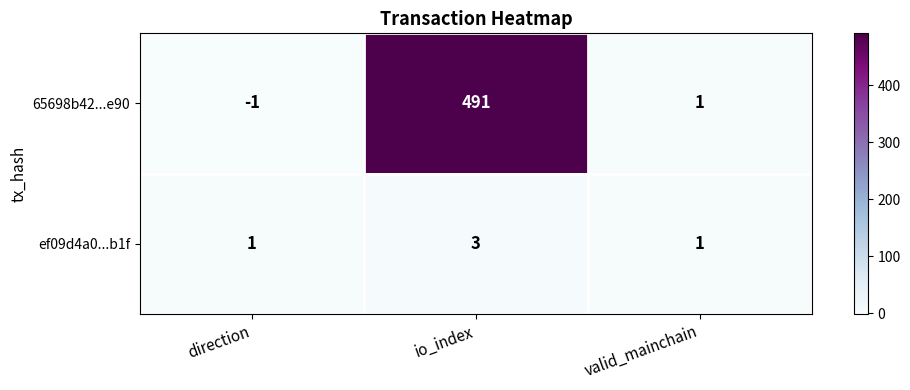

Rank the series by their average value, from lowest to highest.

ef09d4a0...b1f, 65698b42...e90